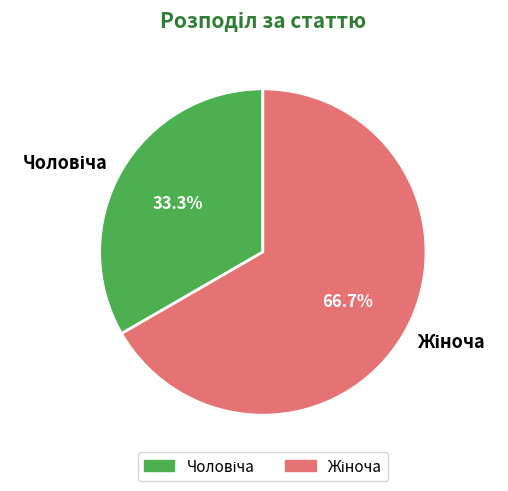

Is there any slice that represents more than half of the pie?

Yes